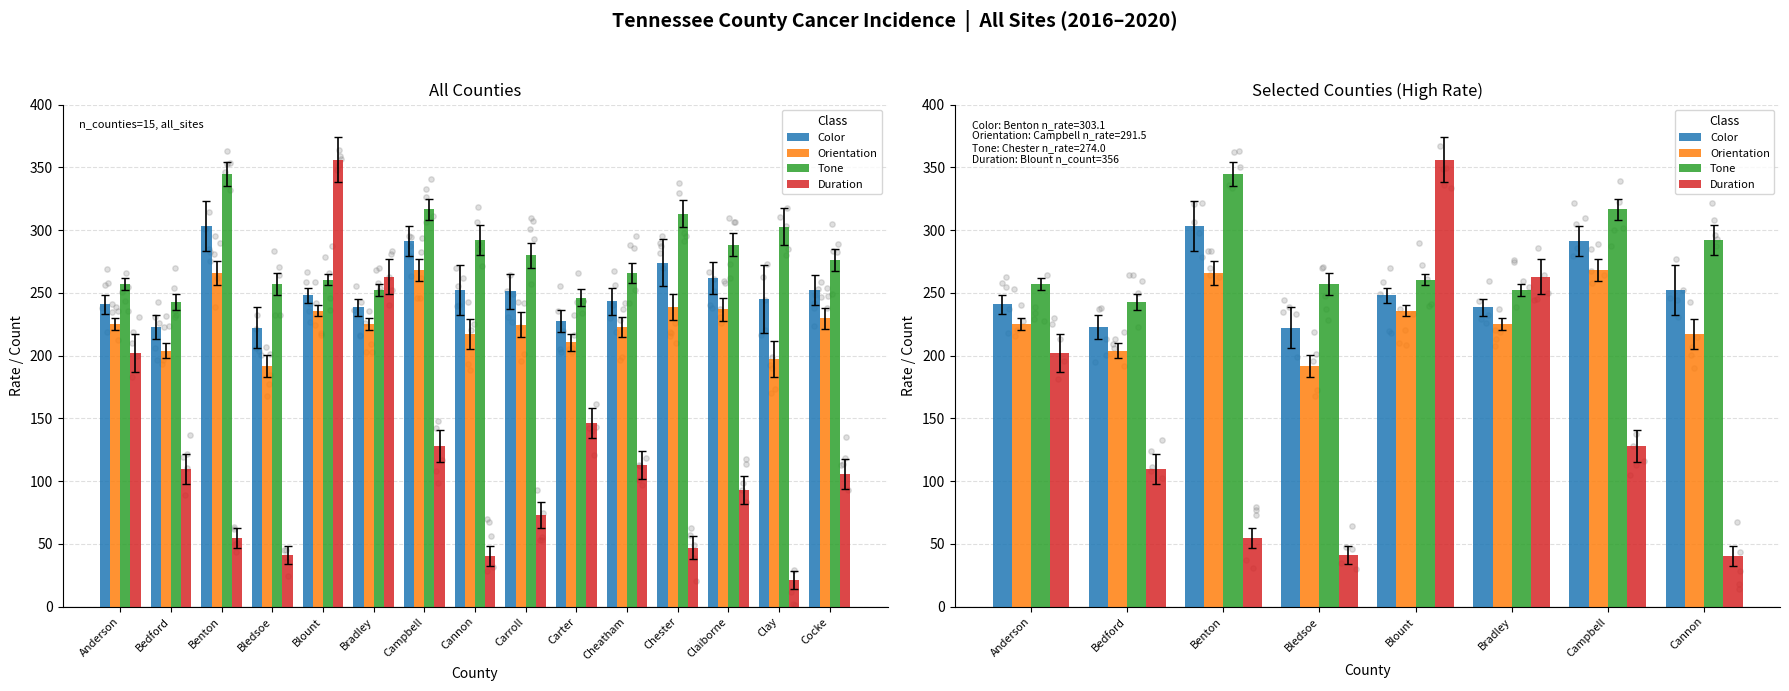

At which category is the sum across all series the highest?

Blount